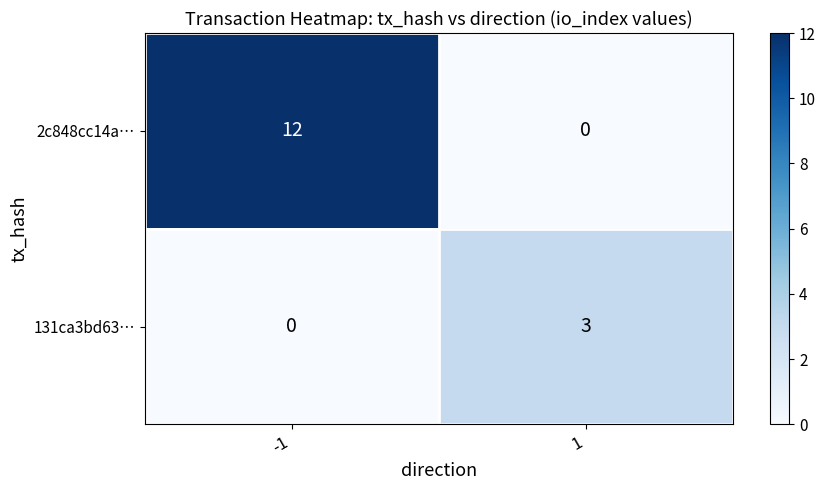

Count the number of data series in this chart.

2